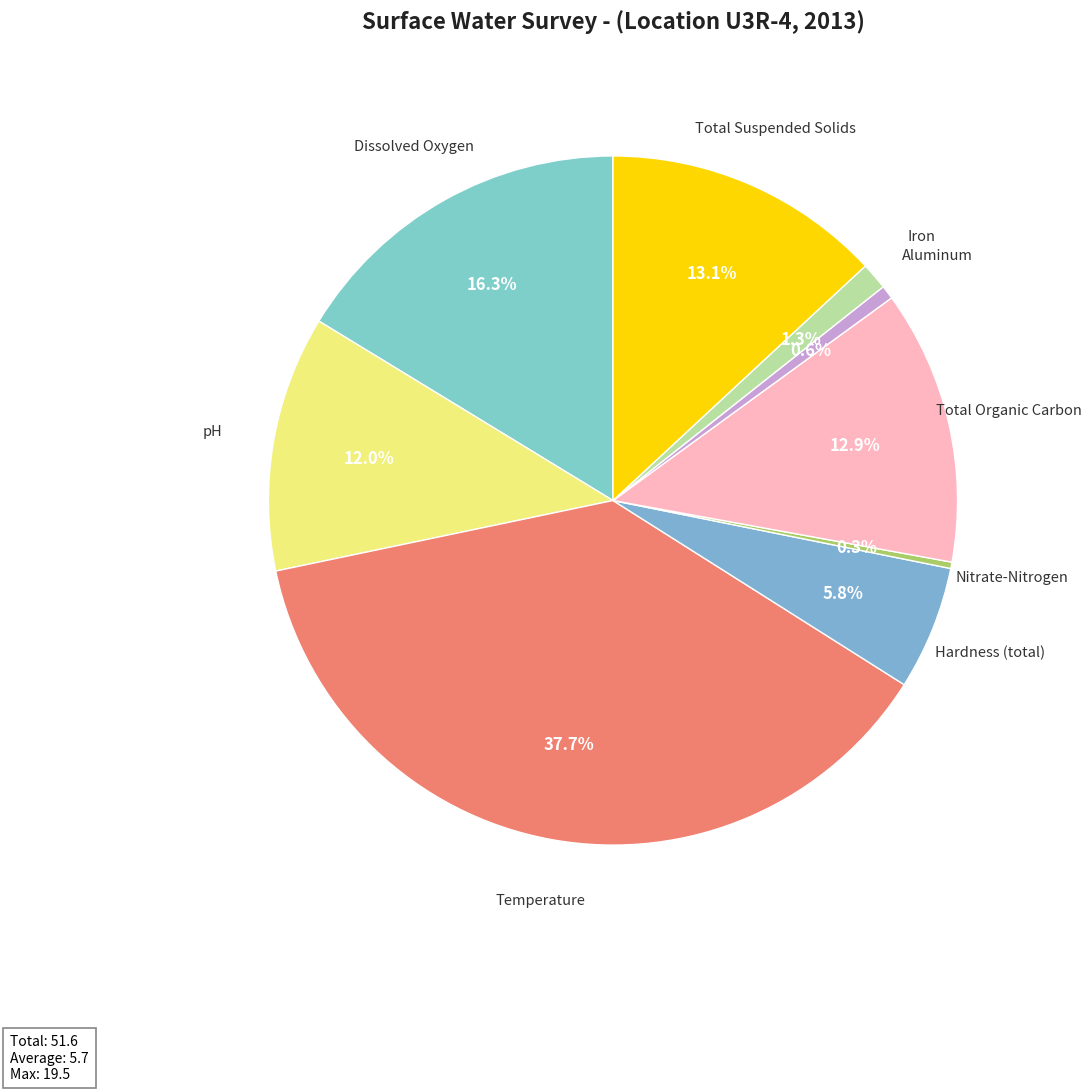

How many slices are in this pie chart?

9